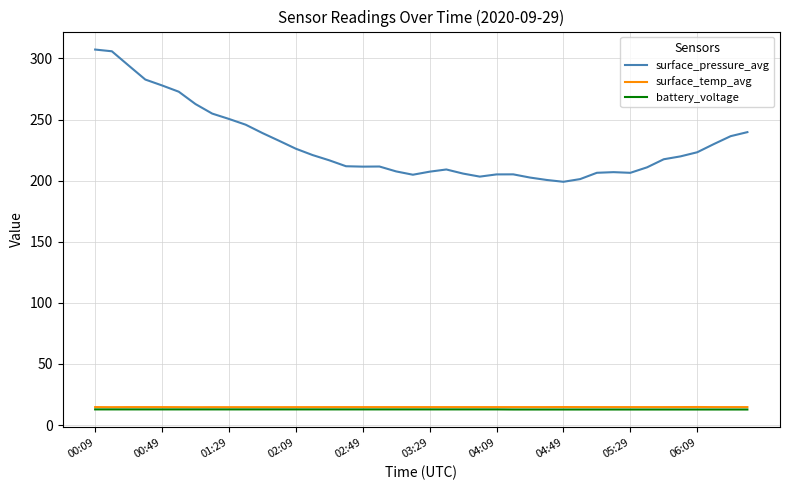

What is the average value of the surface_pressure_avg series?

229.4